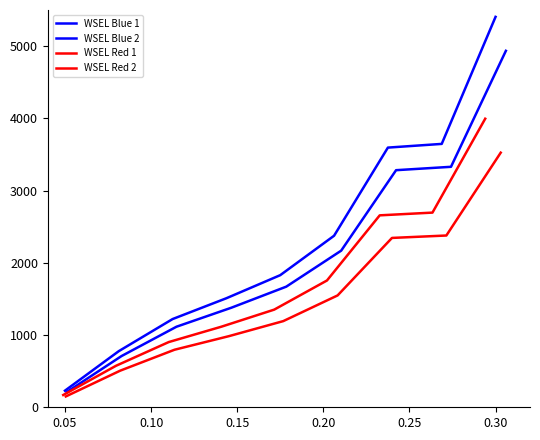

The value of WSEL Red 2 at 0.30 is 4073.5. True or false?

False